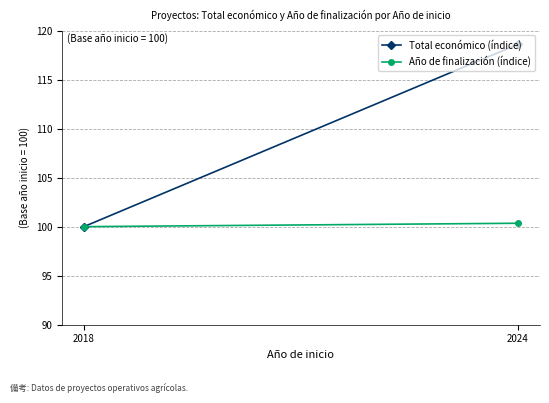

Which has a higher value, 2024 or 2018?

2024